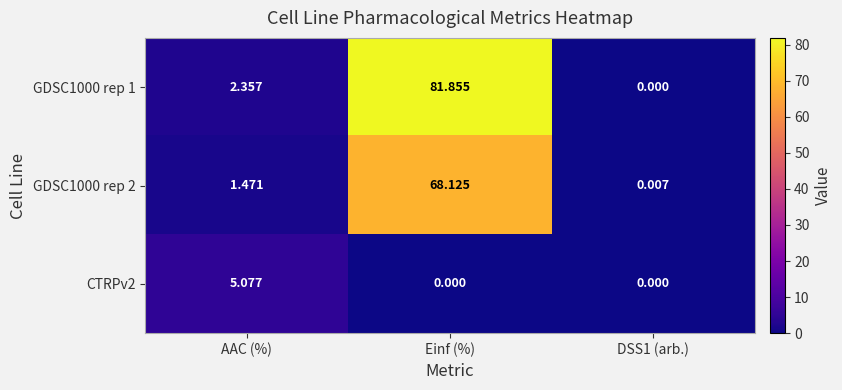

At which label is GDSC1000 rep 1 closest to 40?

AAC (%)